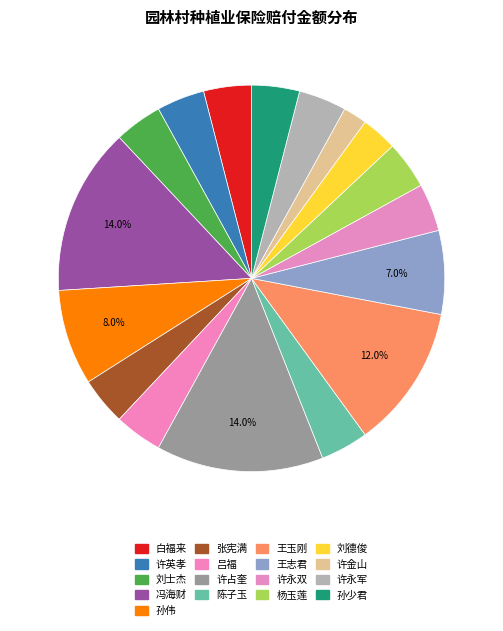

True or false: 王志君 accounts for 1% of the total.

False